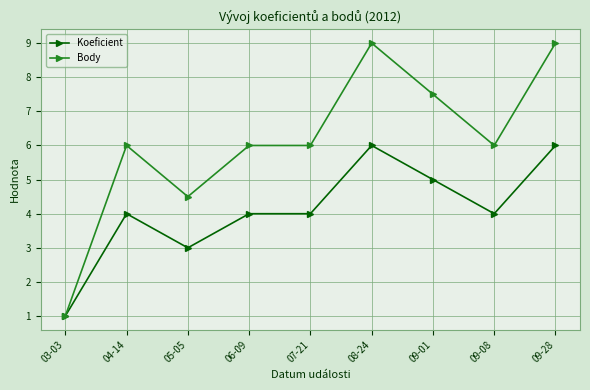

Is this an area chart (filled region under the line)?

No